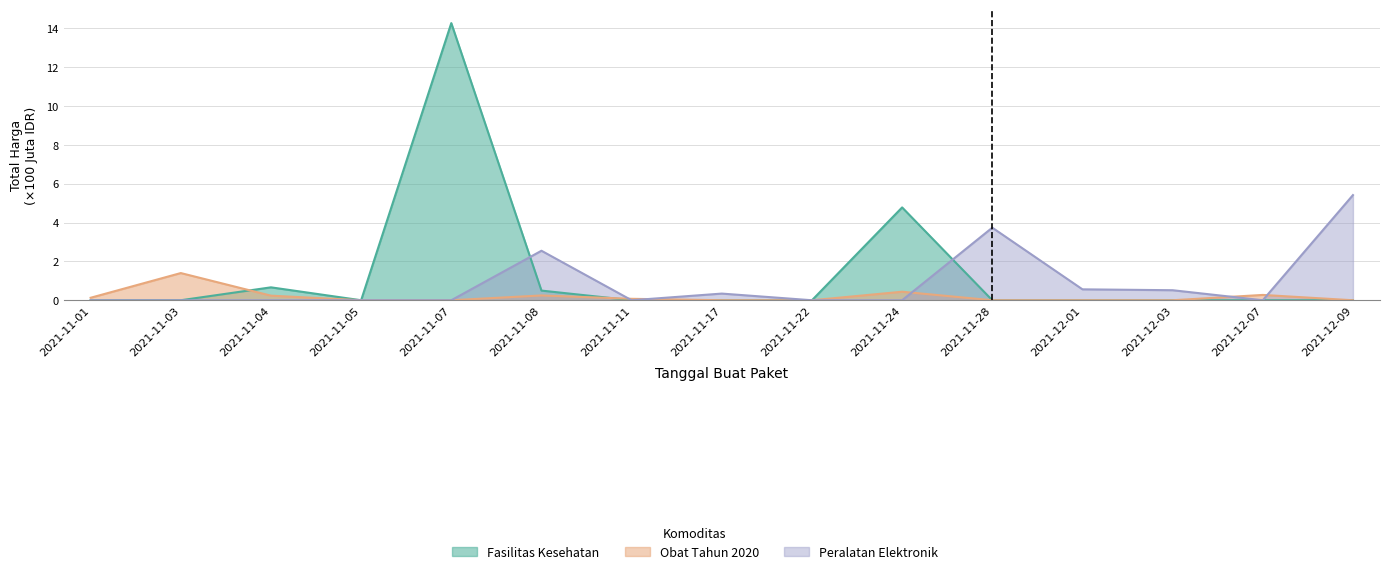

Count the number of categories in the chart.

15